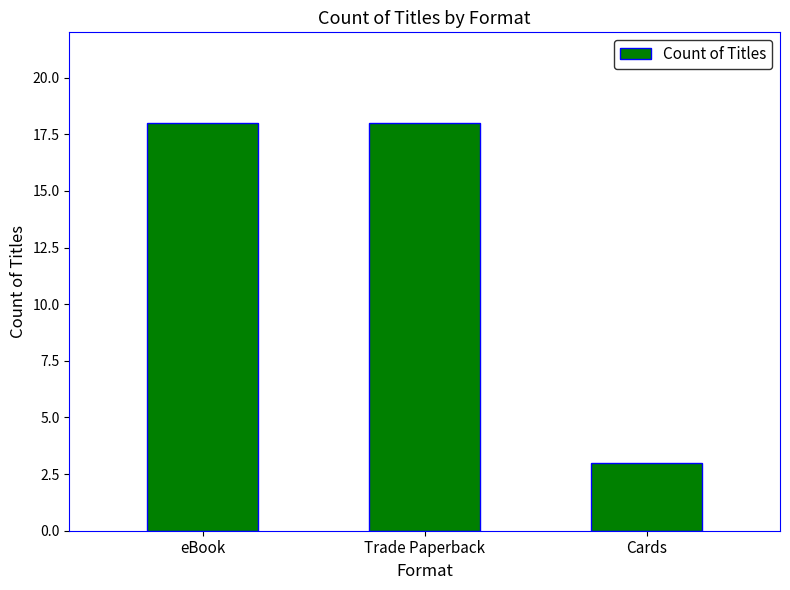

Is it true that the value at Trade Paperback is 18?

True